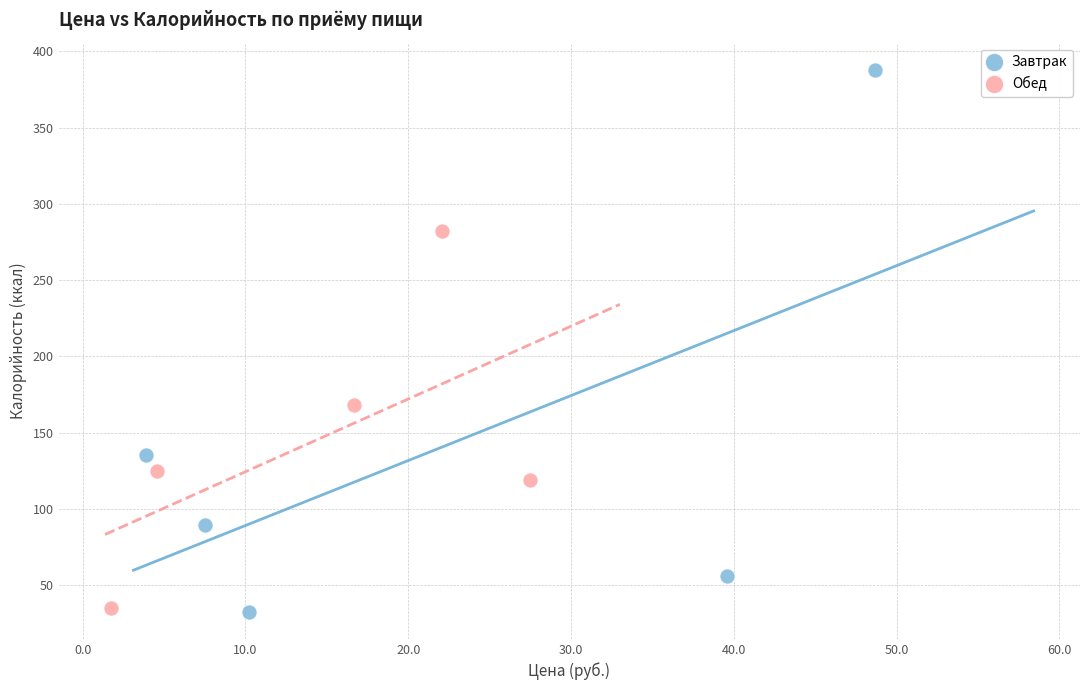

What are all the series names shown in the legend?

Завтрак, Обед